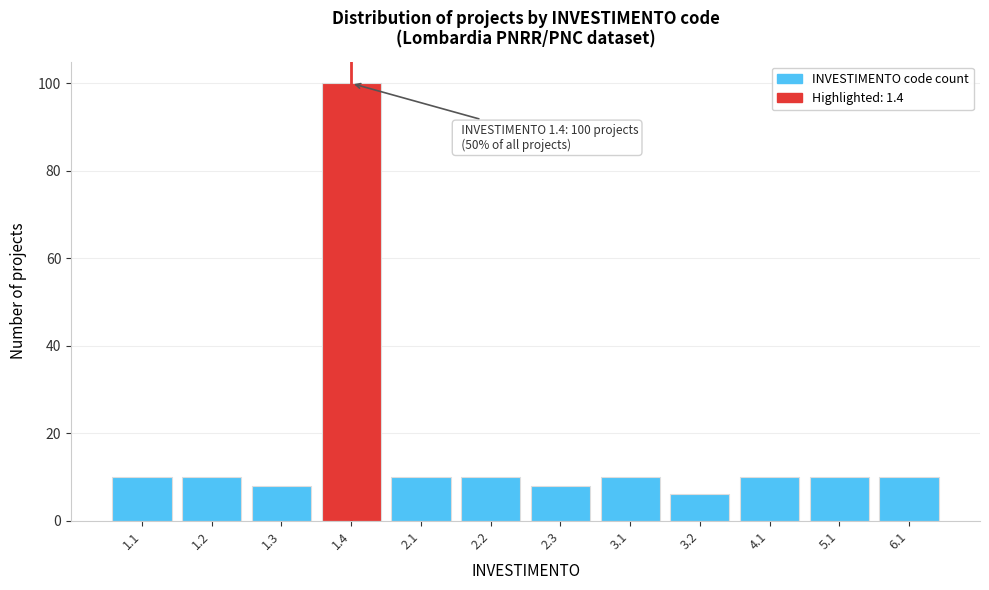

Reading left to right, what are all the values shown in this chart?

1.1=10	1.2=10	1.3=8	1.4=100	2.1=10	2.2=10	2.3=8	3.1=10	3.2=6	4.1=10	5.1=10	6.1=10